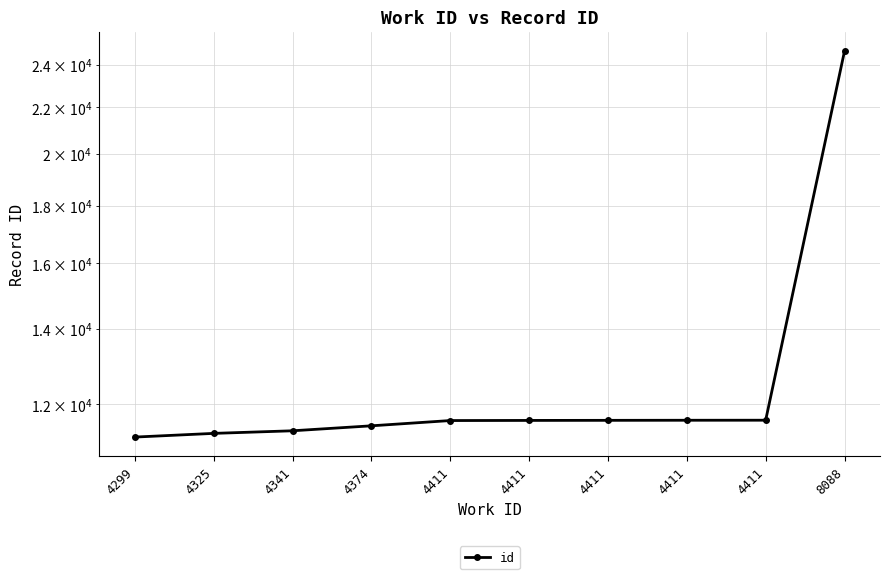

How many data points are less than 11616?

5